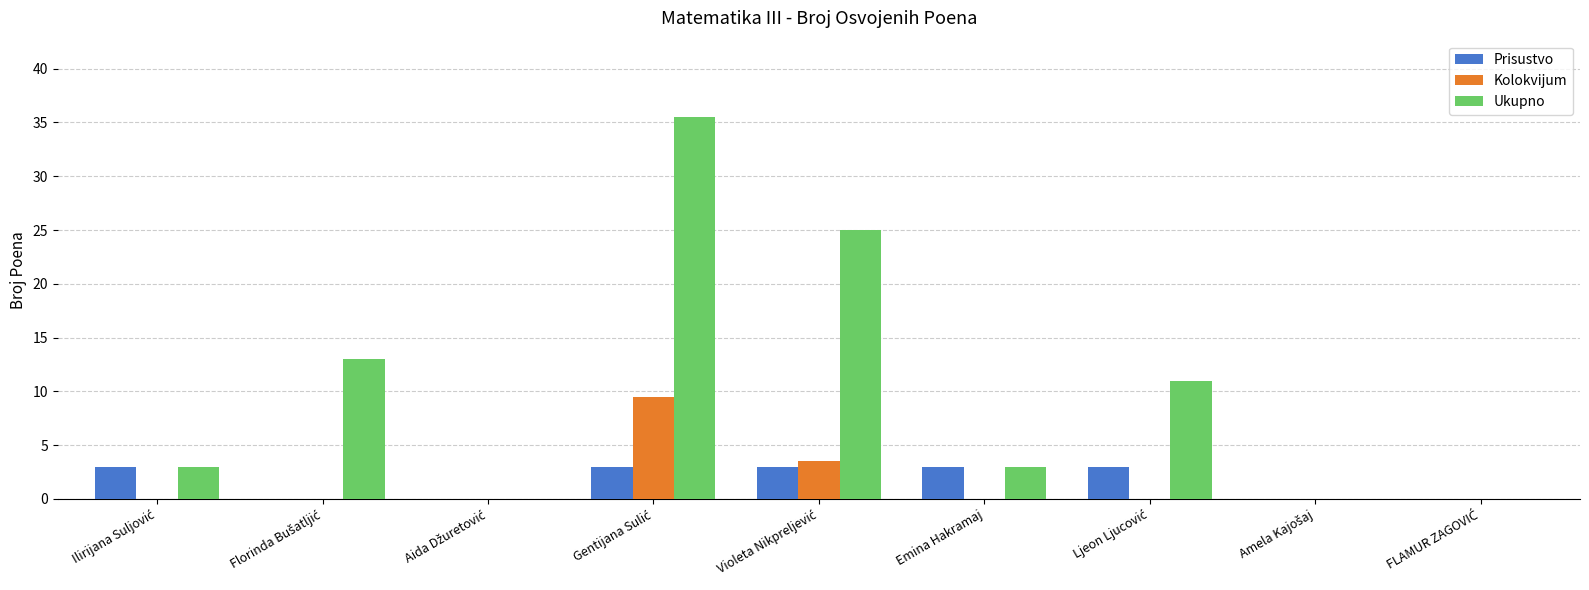

How many Prisustvo values are between 0 and 3?

9